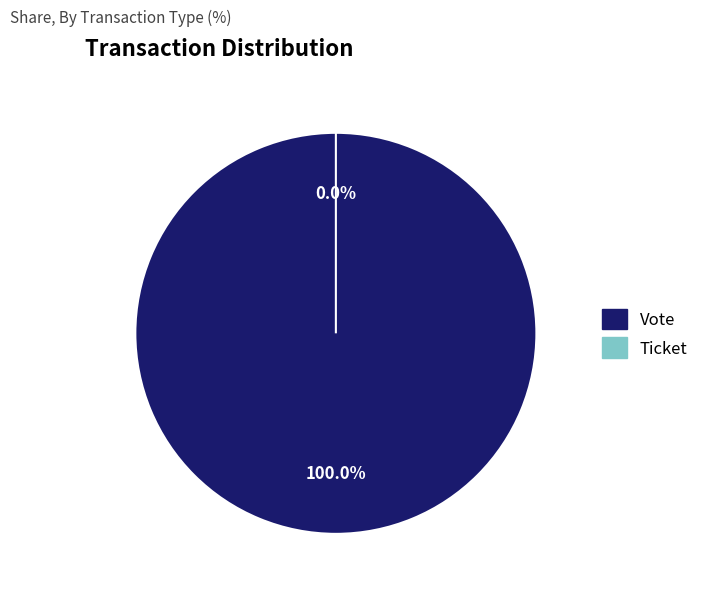

Does any single category account for the majority?

Yes